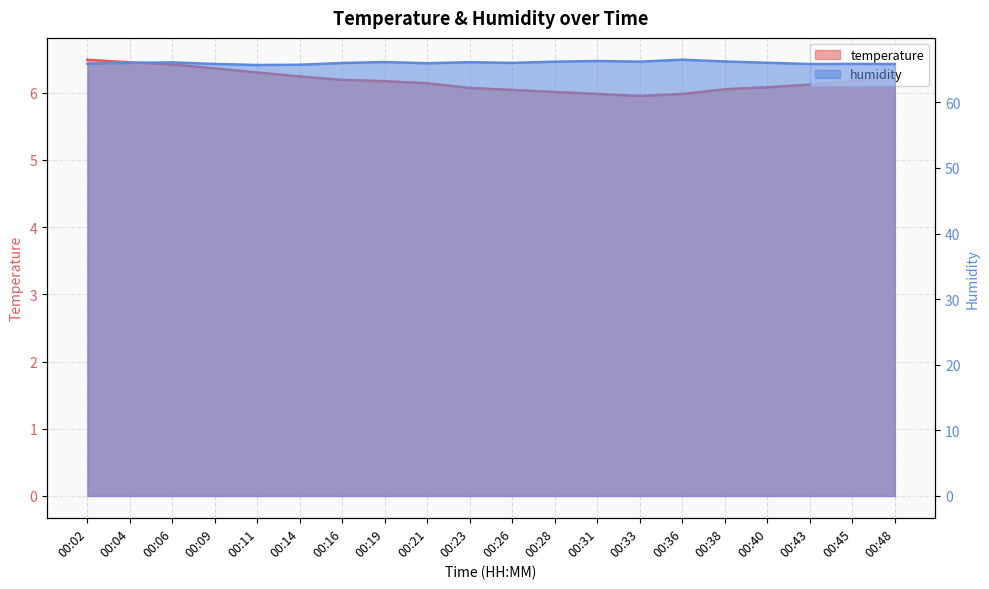

What is the approximate value of humidity line at 00:38?

66.2